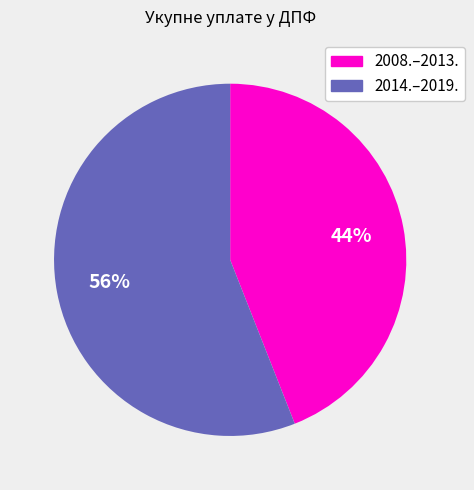

Is there any slice that represents more than half of the pie?

Yes